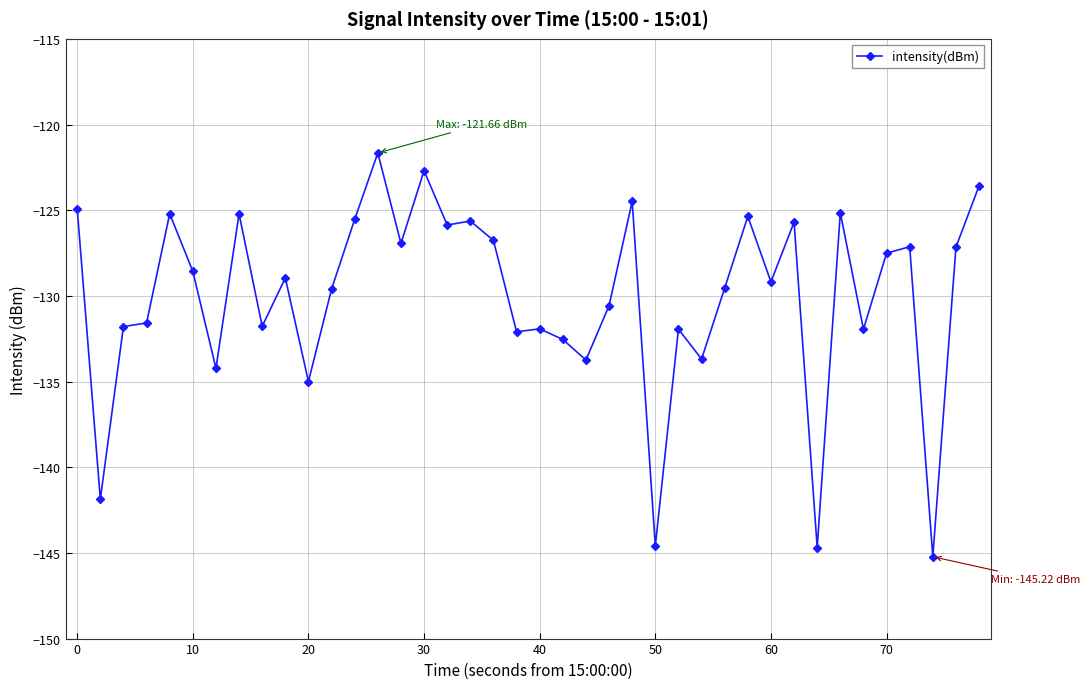

What is the average value?

-130.0